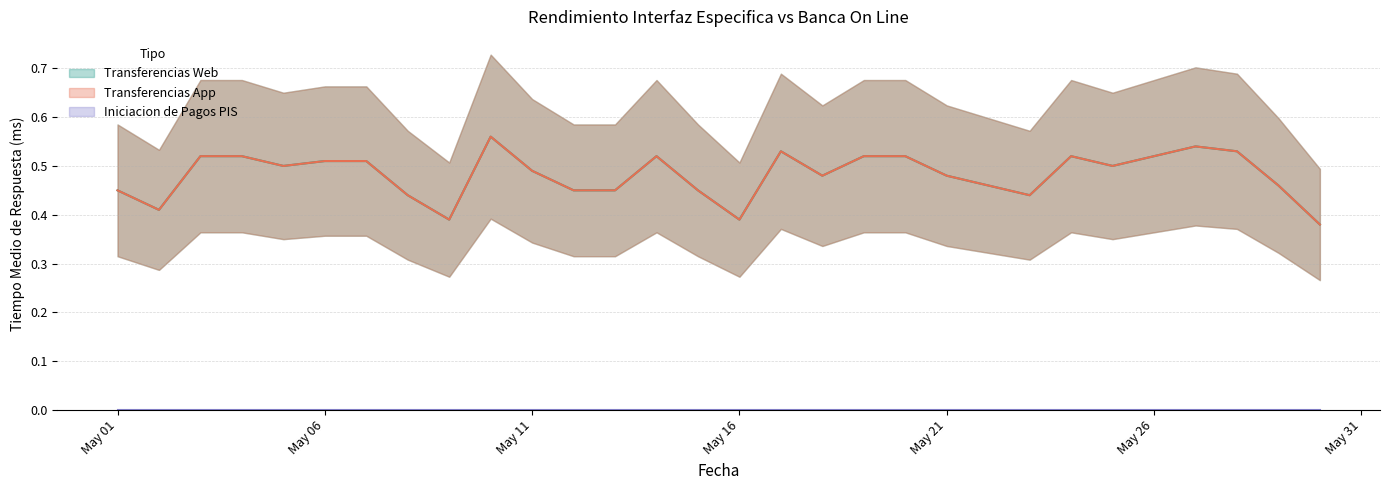

Between 2021-05-06 and 2021-05-20, which series saw the biggest shift?

Transferencias Web